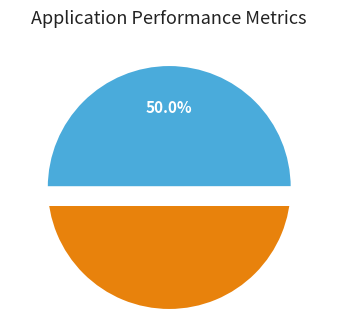

How much of the chart is everything except E-0335?

50.0%